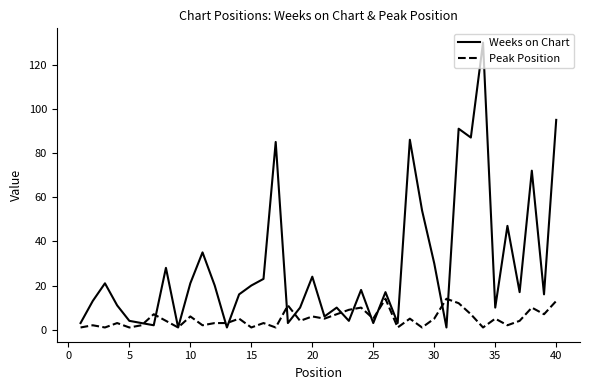

What is the maximum value for Peak Position?

14